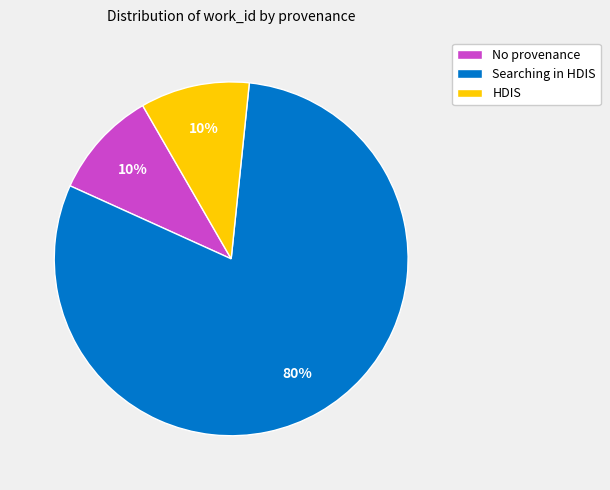

Does any single category account for the majority?

Yes